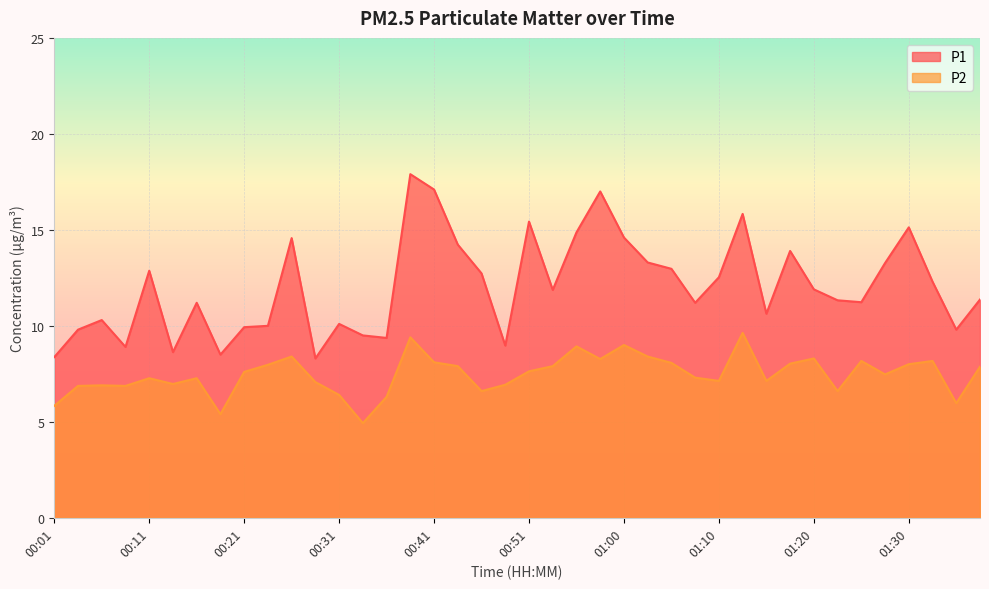

What is the sum of the P2 values at 01:27 and 00:16?

14.7